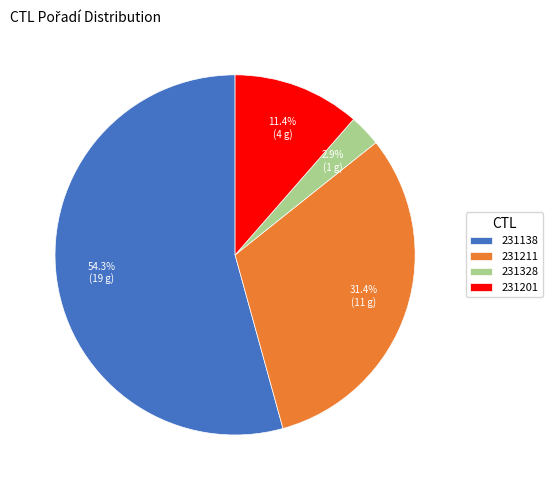

Approximately how many times larger is the value at 231211 compared to 231138?

0.6